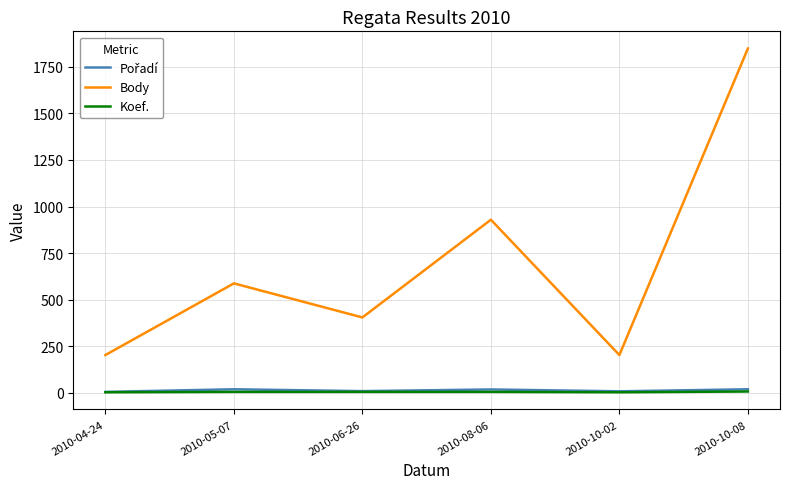

How many lines are shown in the chart?

3